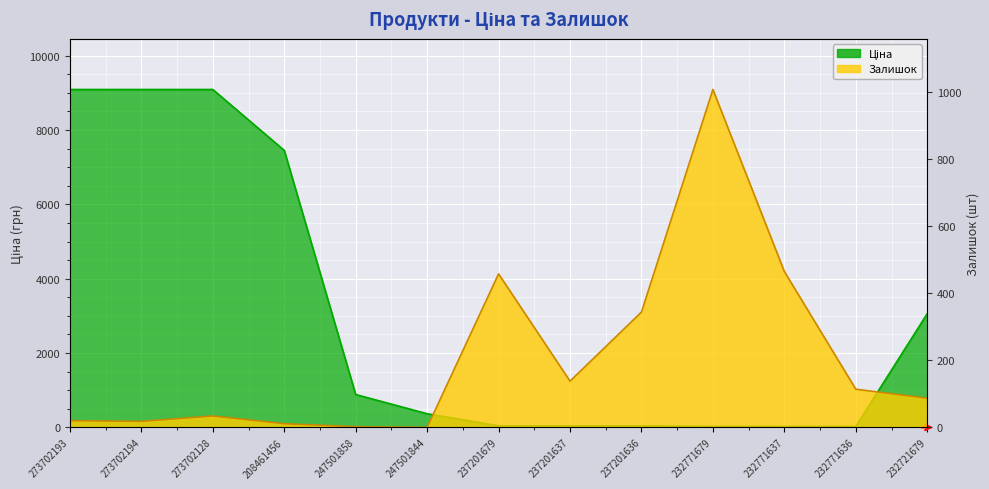

Rank the series by their maximum value, from lowest to highest.

Залишок, Ціна